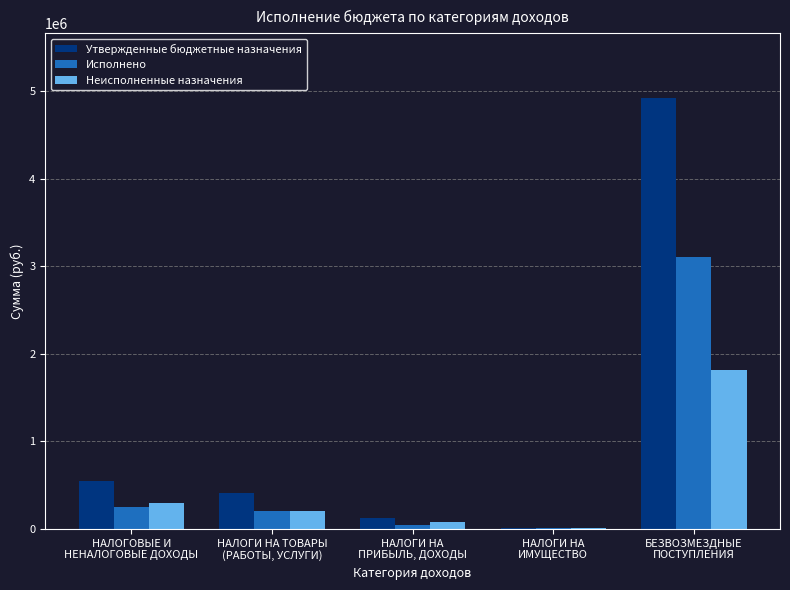

Which series has the largest total across all categories?

Утвержденные бюджетные назначения